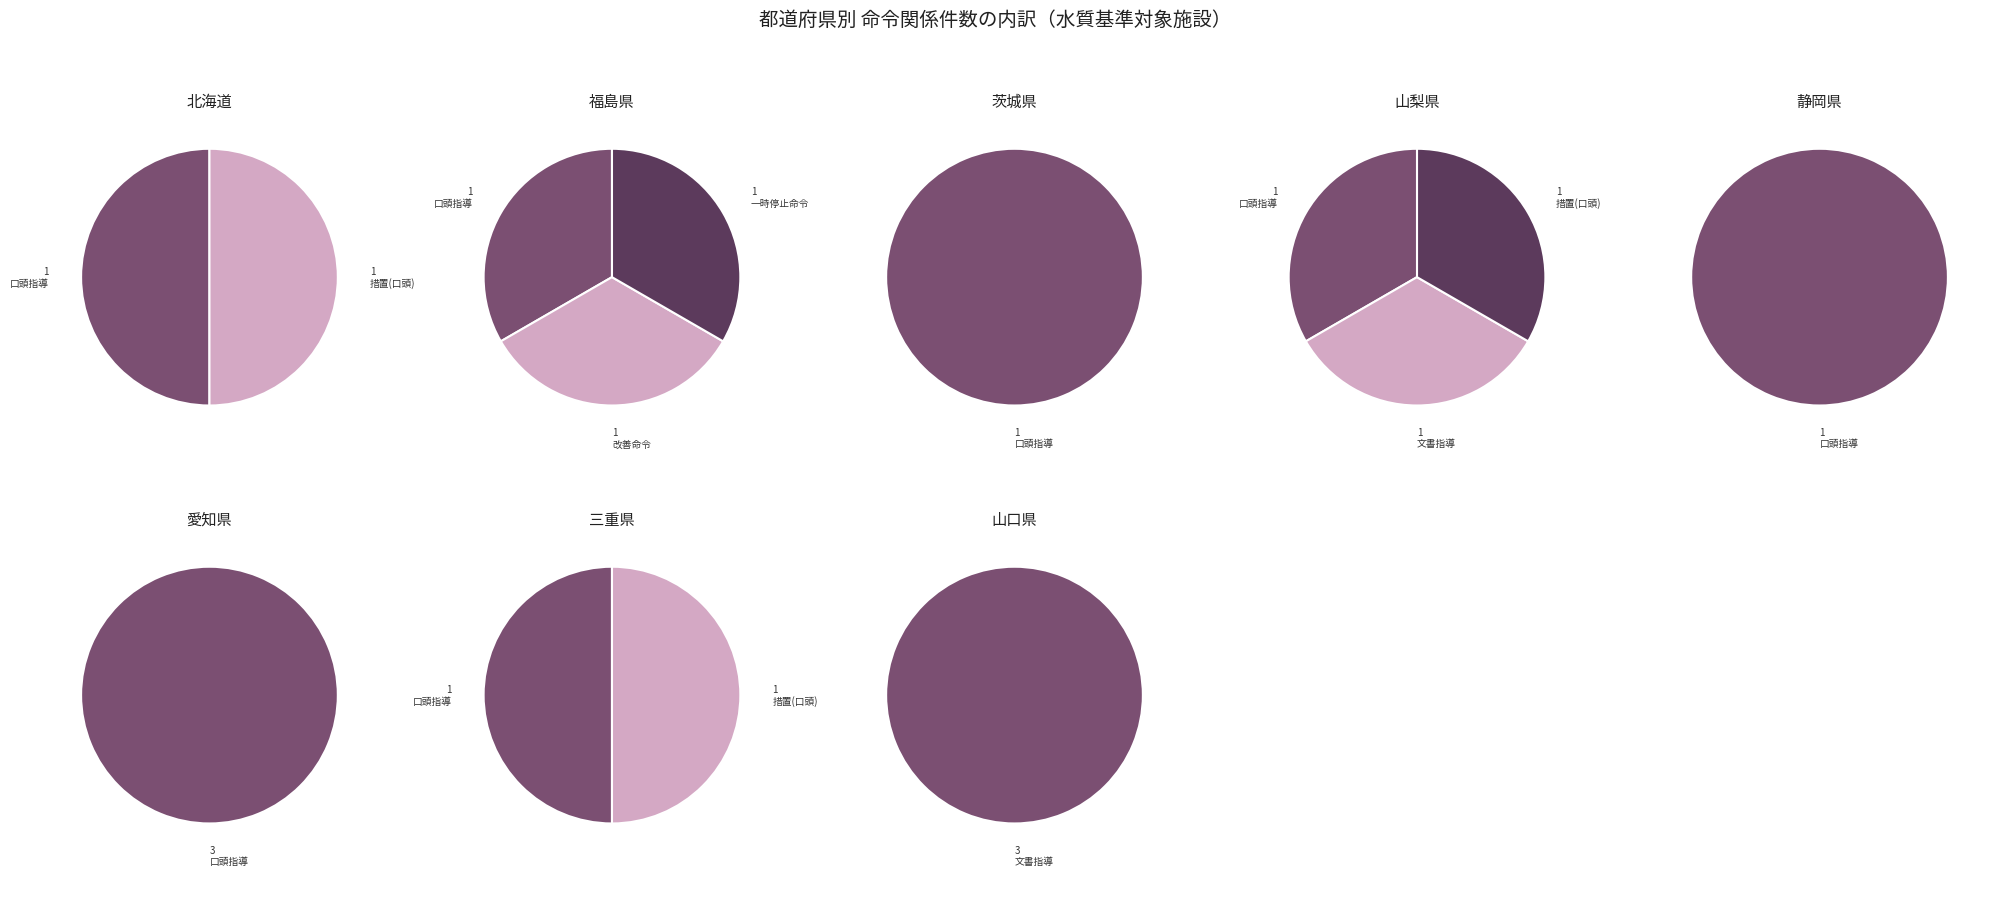

What is the largest slice in the pie chart?

愛知県